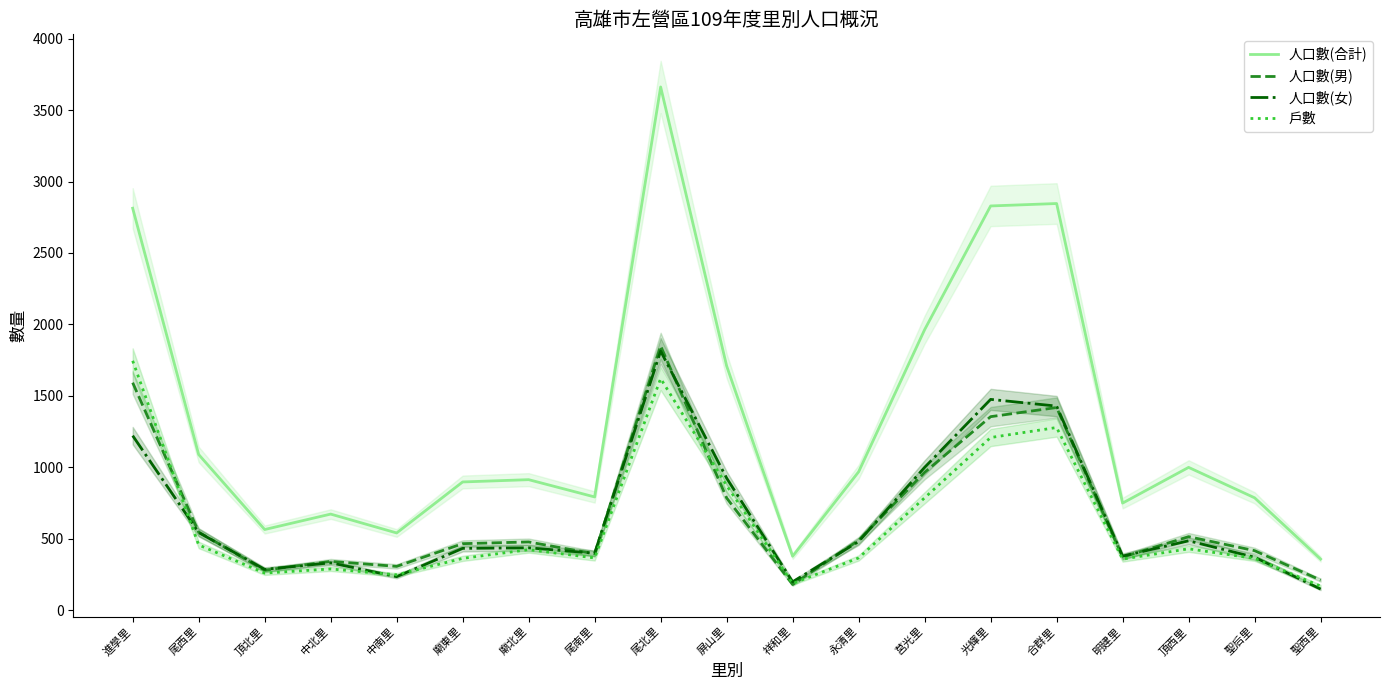

How many interior local valleys does the 戶數 series have?

5